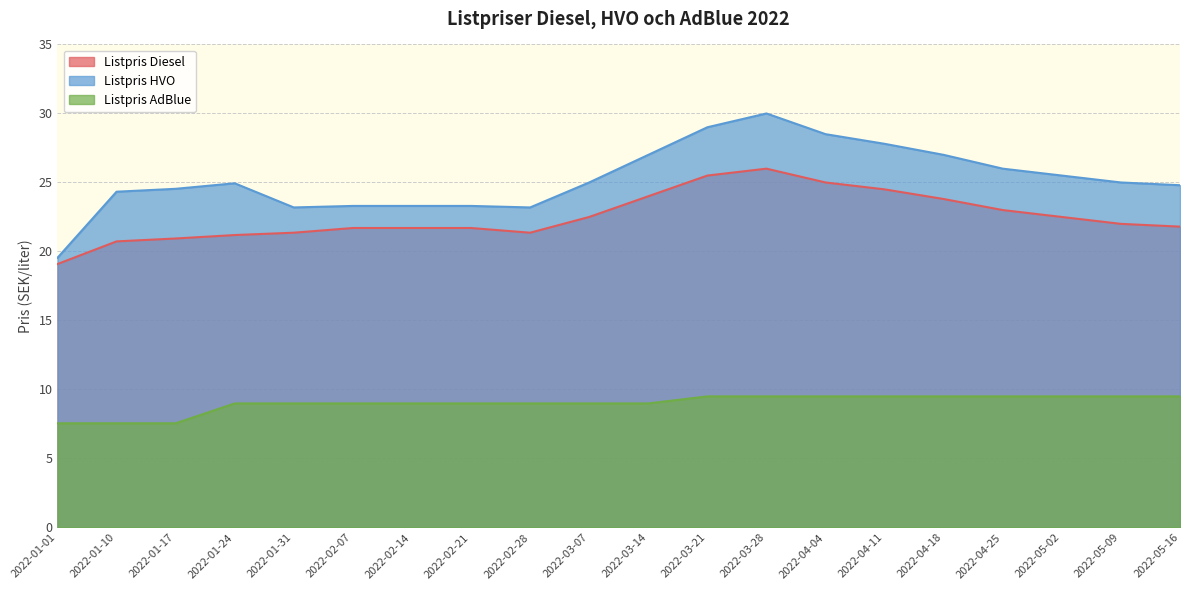

What is the value of the Listpris HVO point at the 6th from the left?

23.3